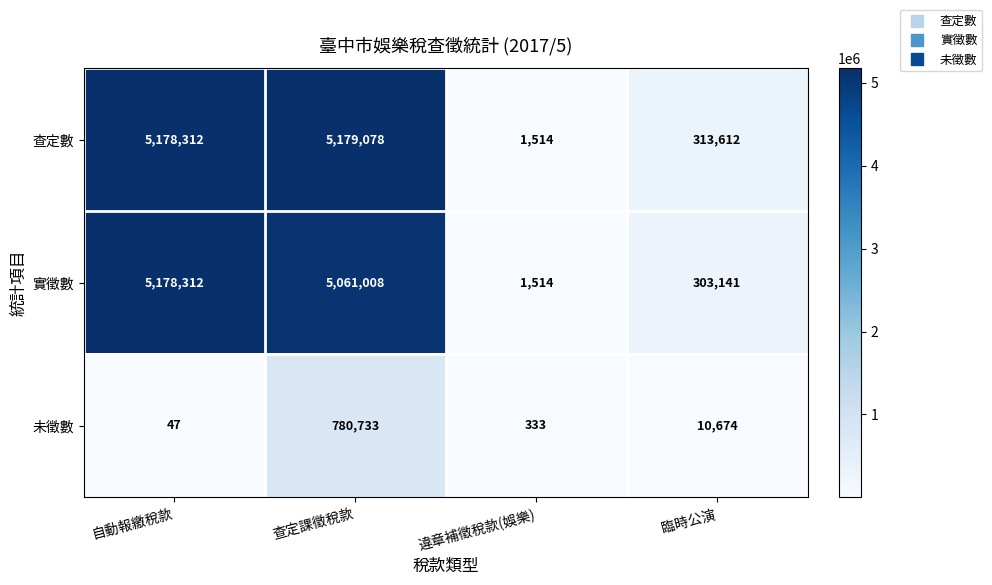

What is the highest value of the 未徵數 series?

780733